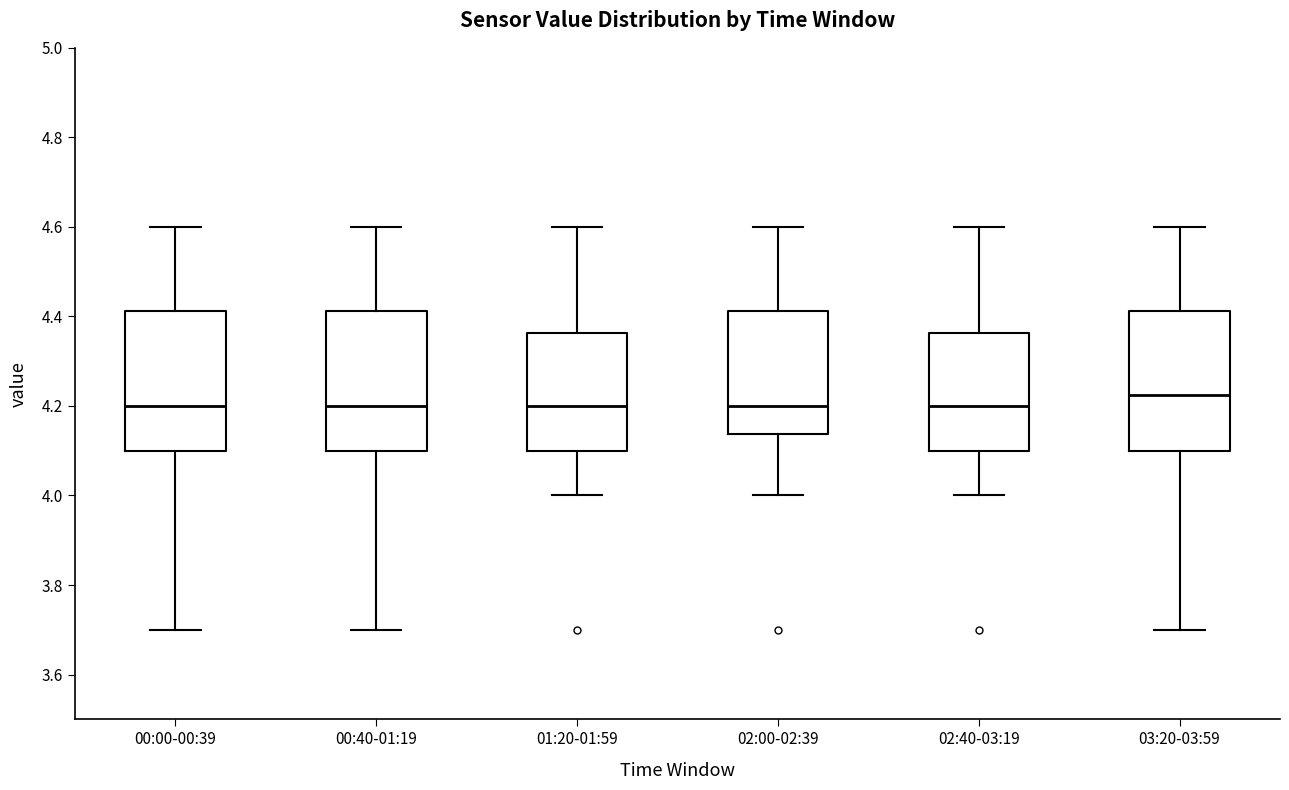

Which box's median line is the highest?

03:20-03:59